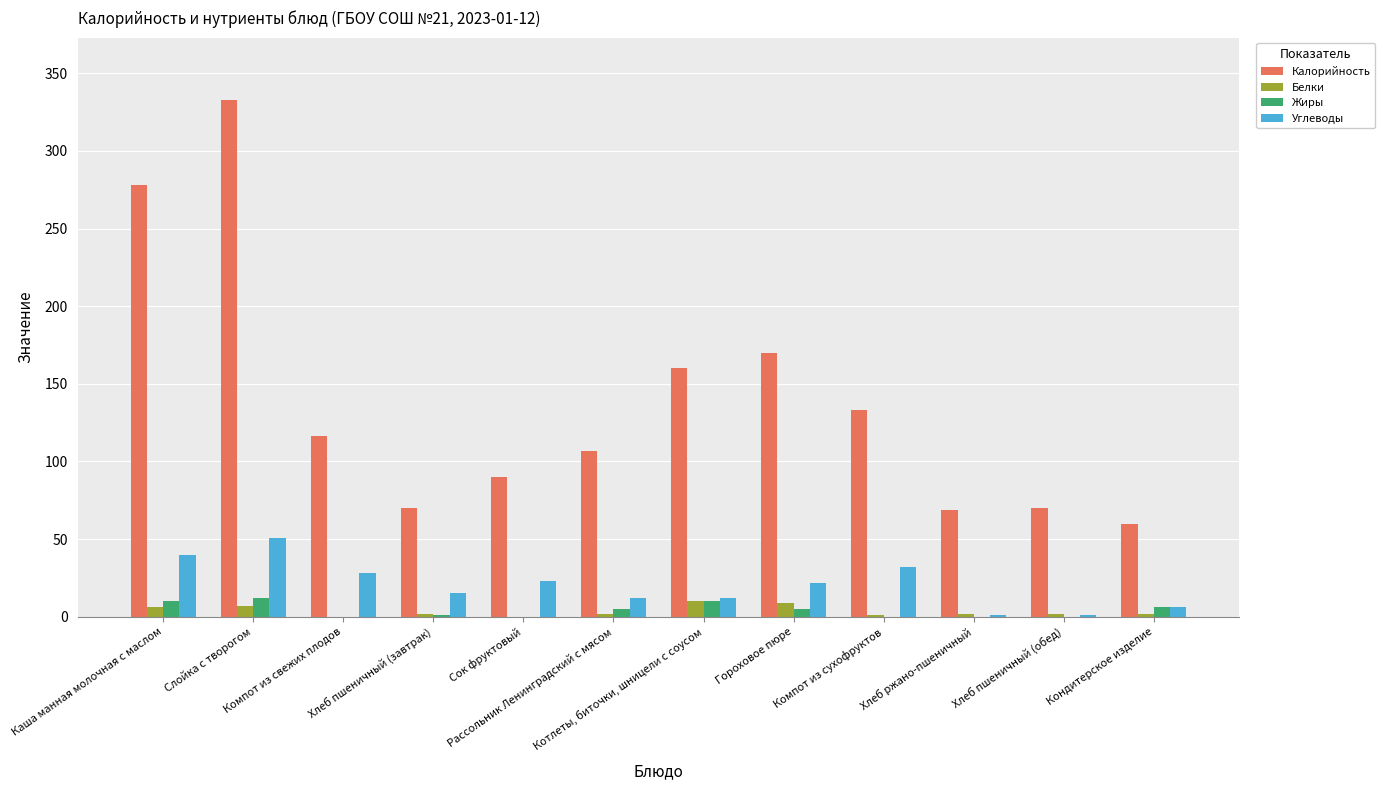

Which series has the widest spread of values?

Калорийность